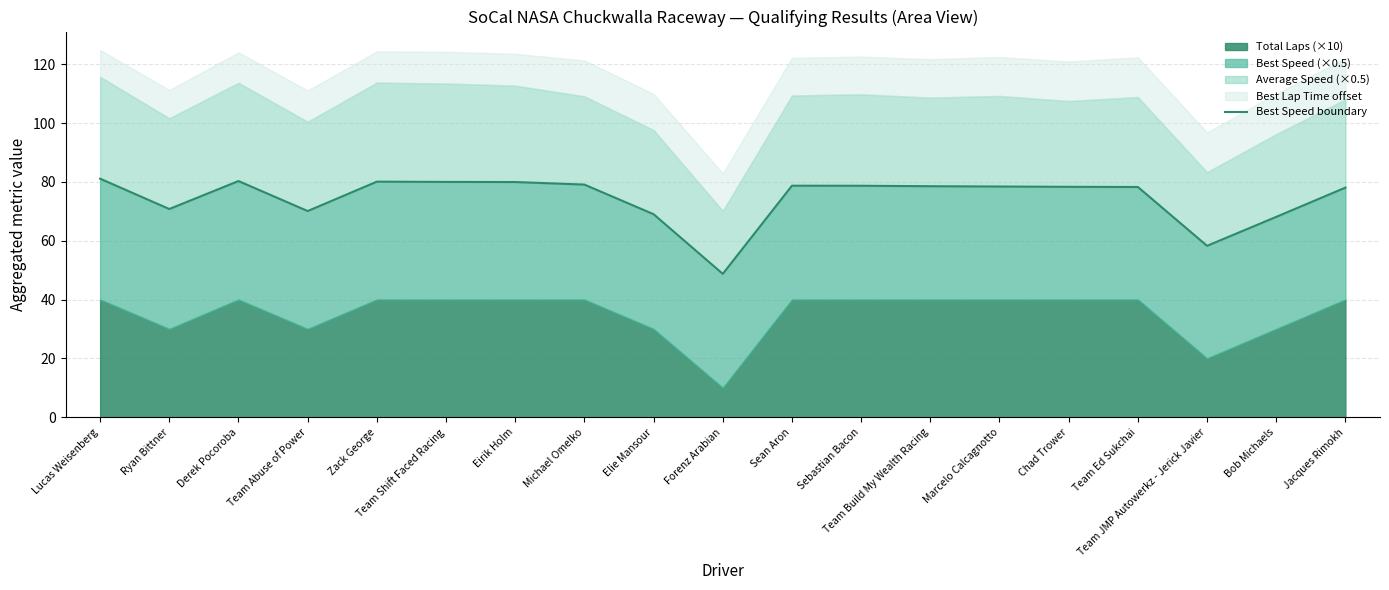

What is the label of the 9th point from the left?

Elie Mansour